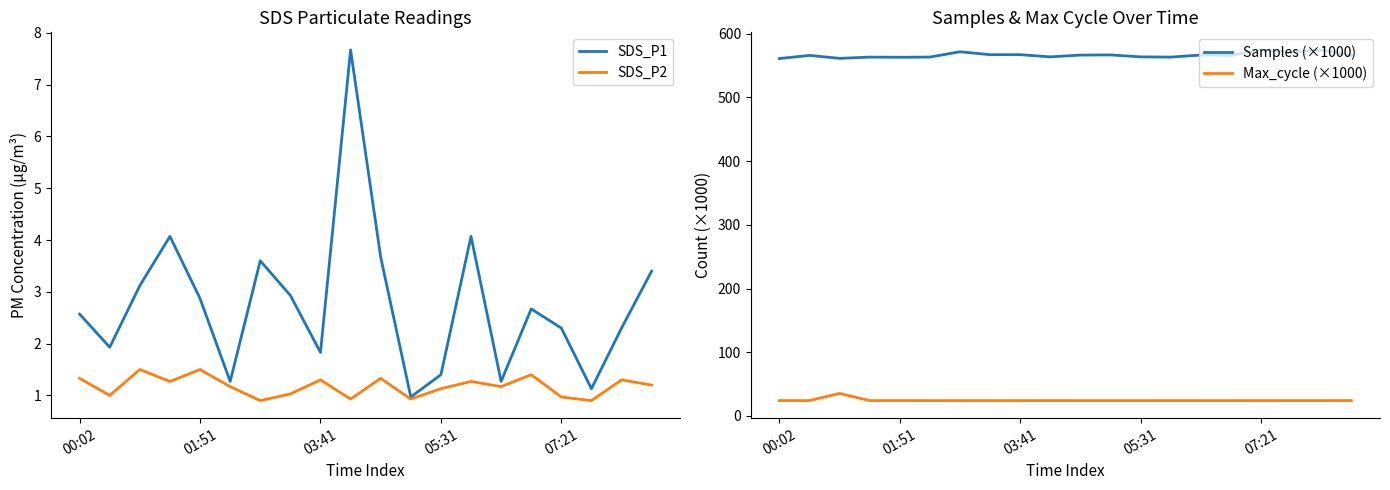

Rank the series by their maximum value, from highest to lowest.

Samples (×1000), Max_cycle (×1000), SDS_P1, SDS_P2